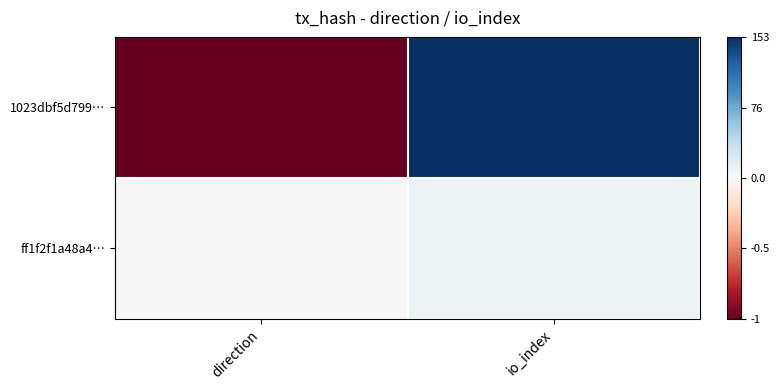

At how many categories does at least one series exceed 55?

1